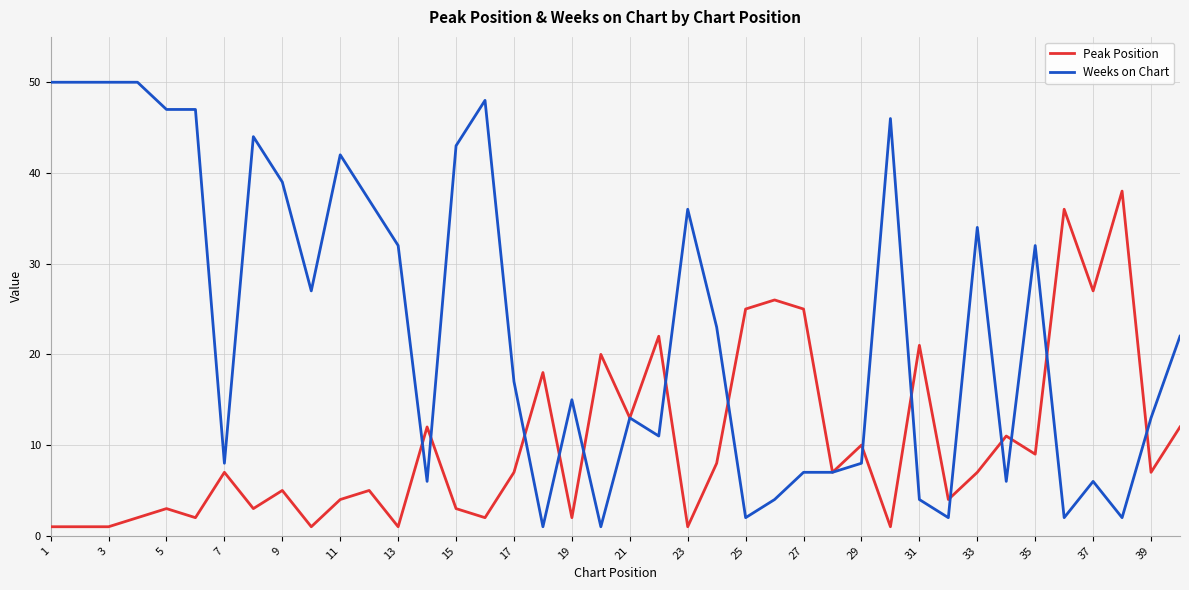

What is the maximum value for Weeks on Chart?

50